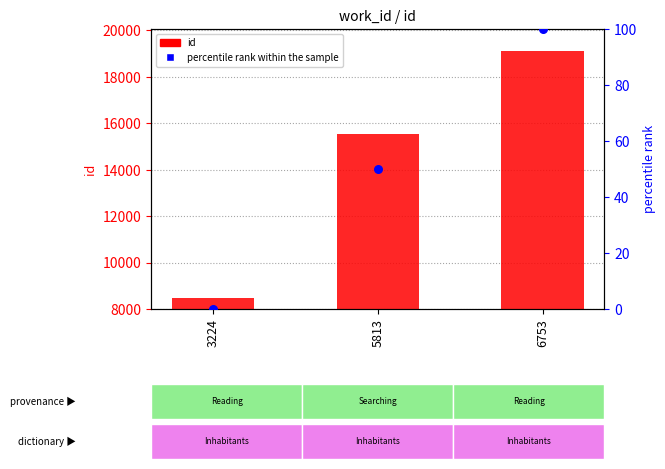

Which series has the largest total across all categories?

id